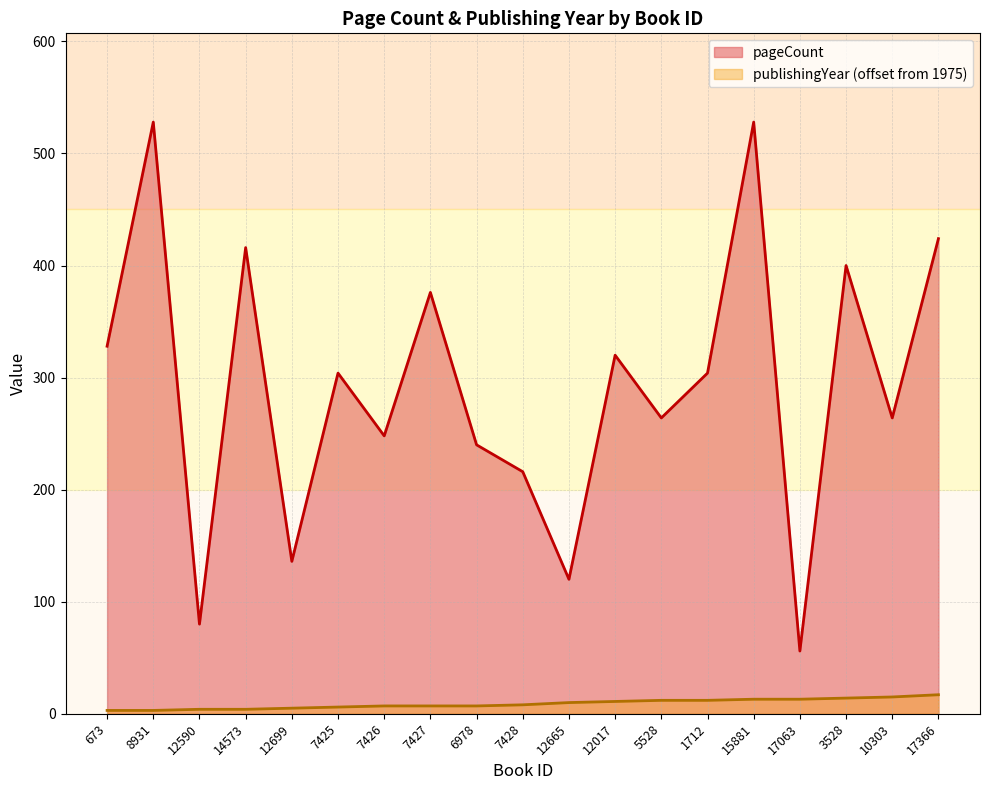

The value of pageCount at 8931 is 528. True or false?

True